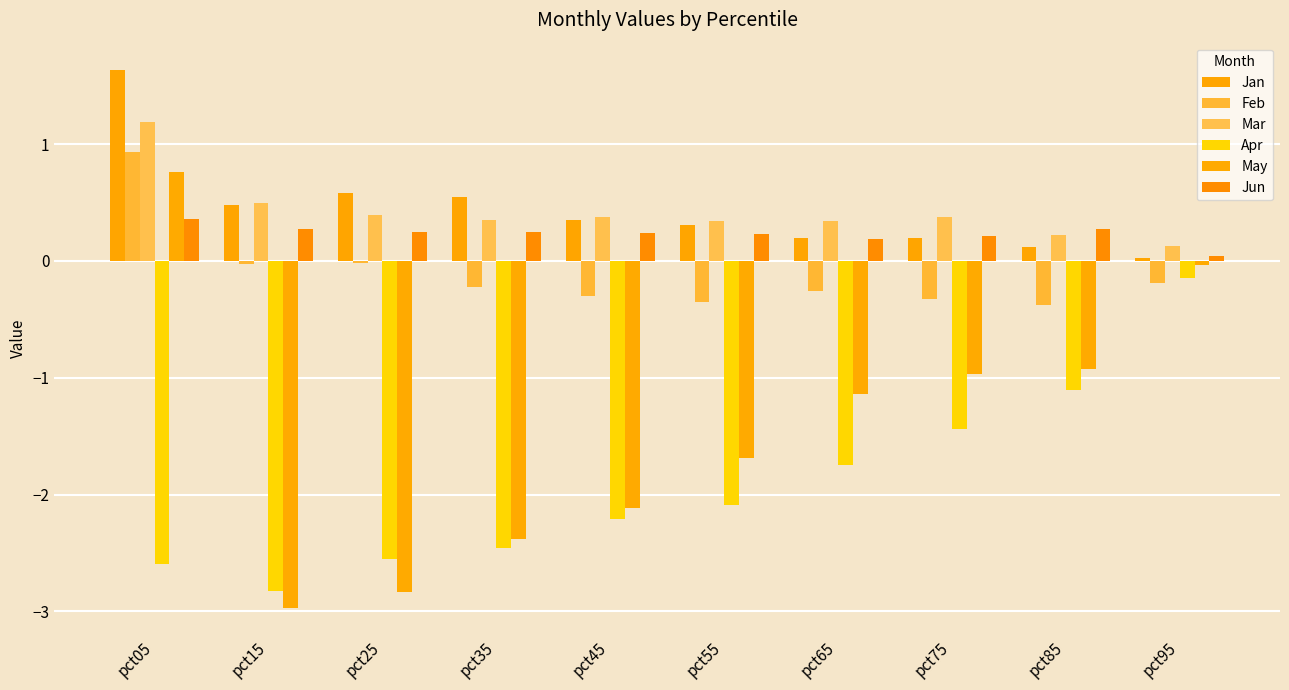

Is the value of Jan at pct45 greater than the value of Apr at pct75?

Yes